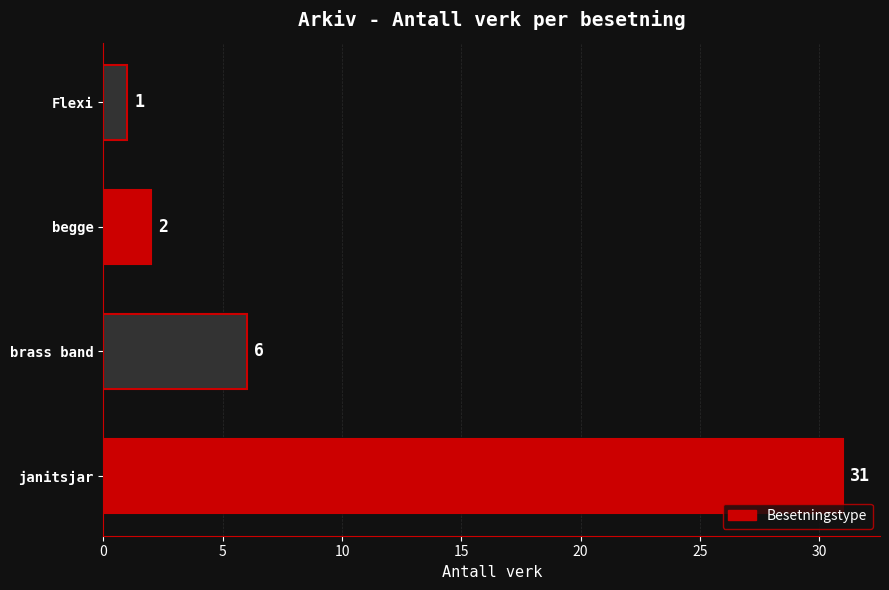

List the labels in order of value, largest first.

janitsjar, brass band, begge, Flexi